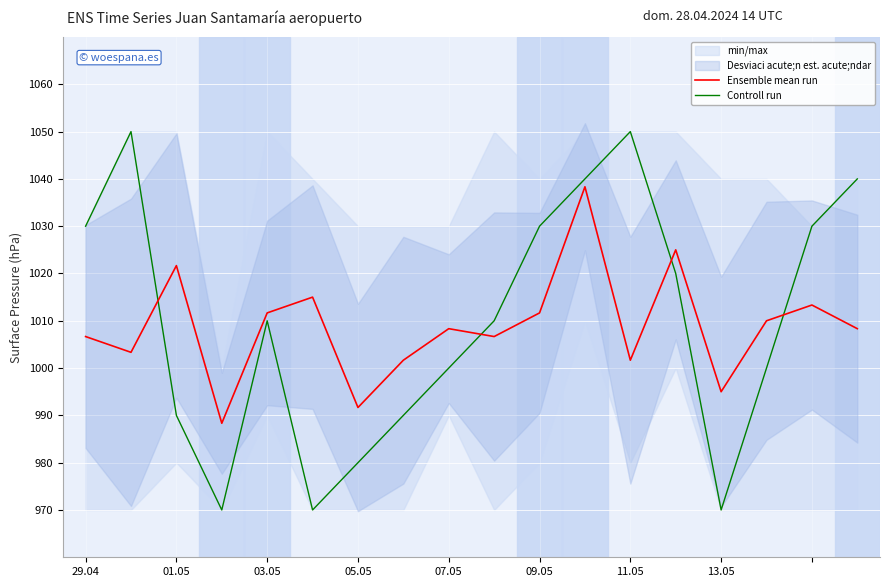

Between 09.05 and 9, which series saw the biggest shift?

Controll run